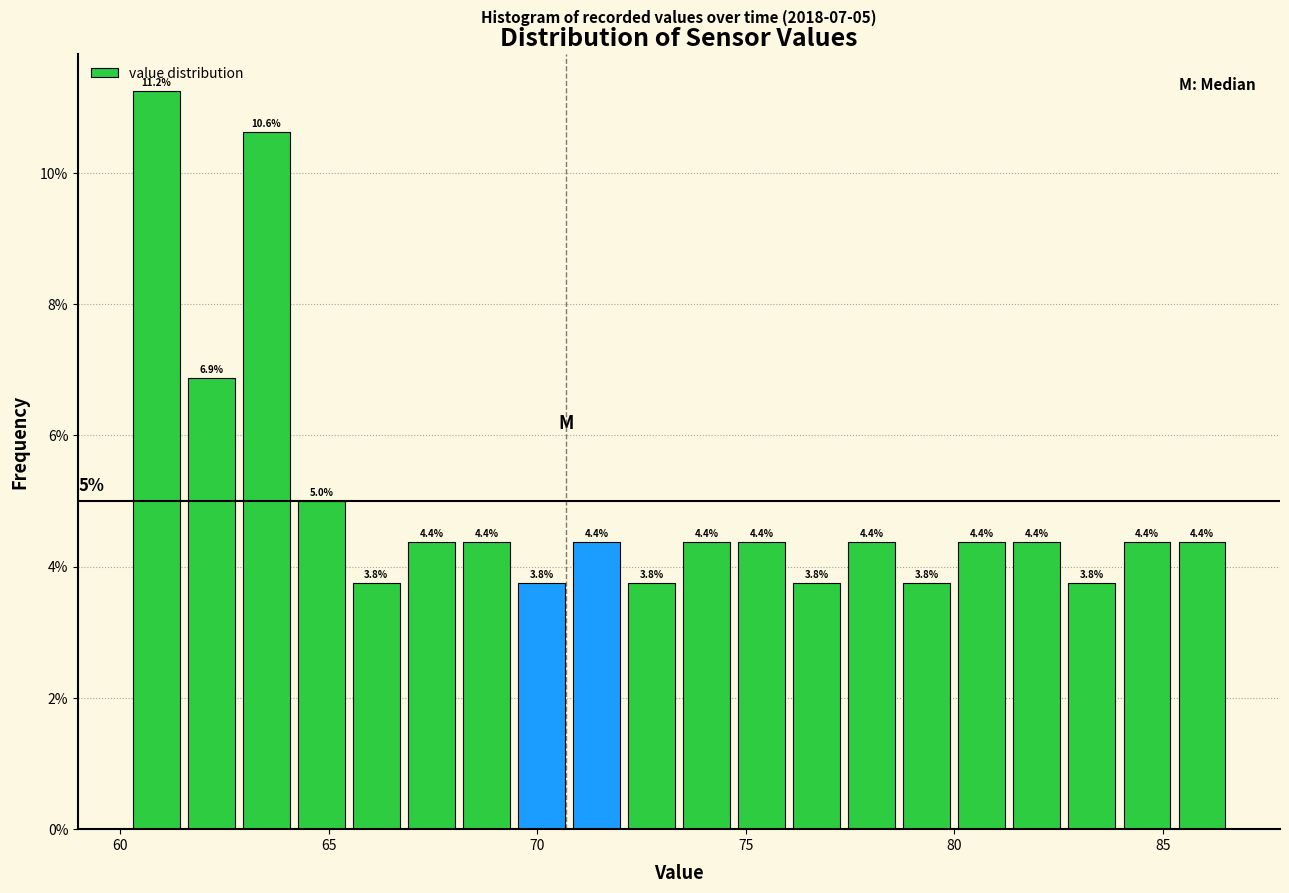

Read against the x-axis, roughly where is the centre of the tallest bar?

61.0